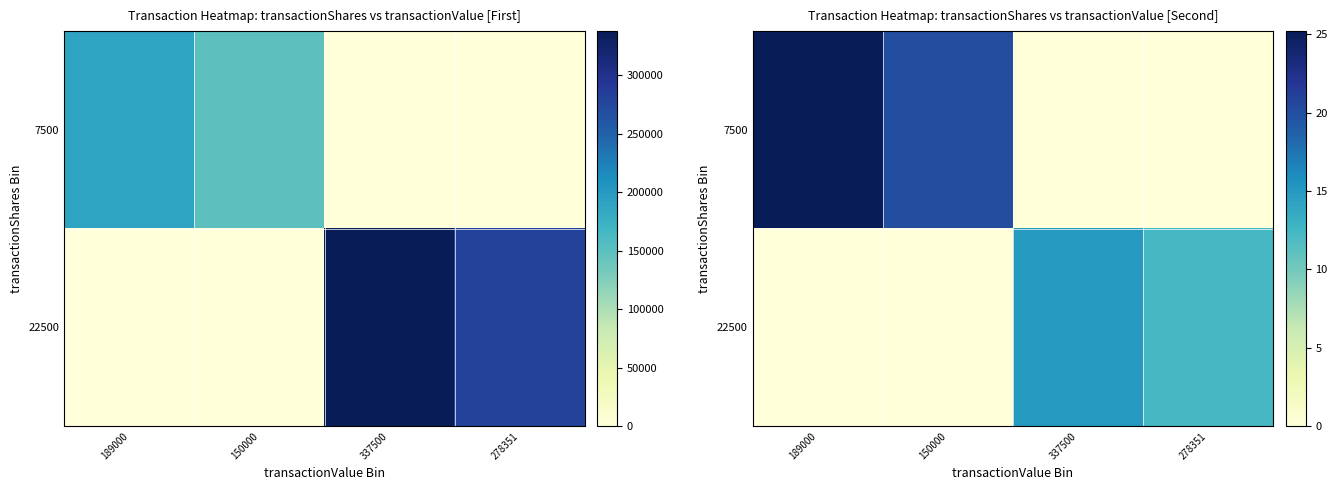

How many series are shown in this chart?

2